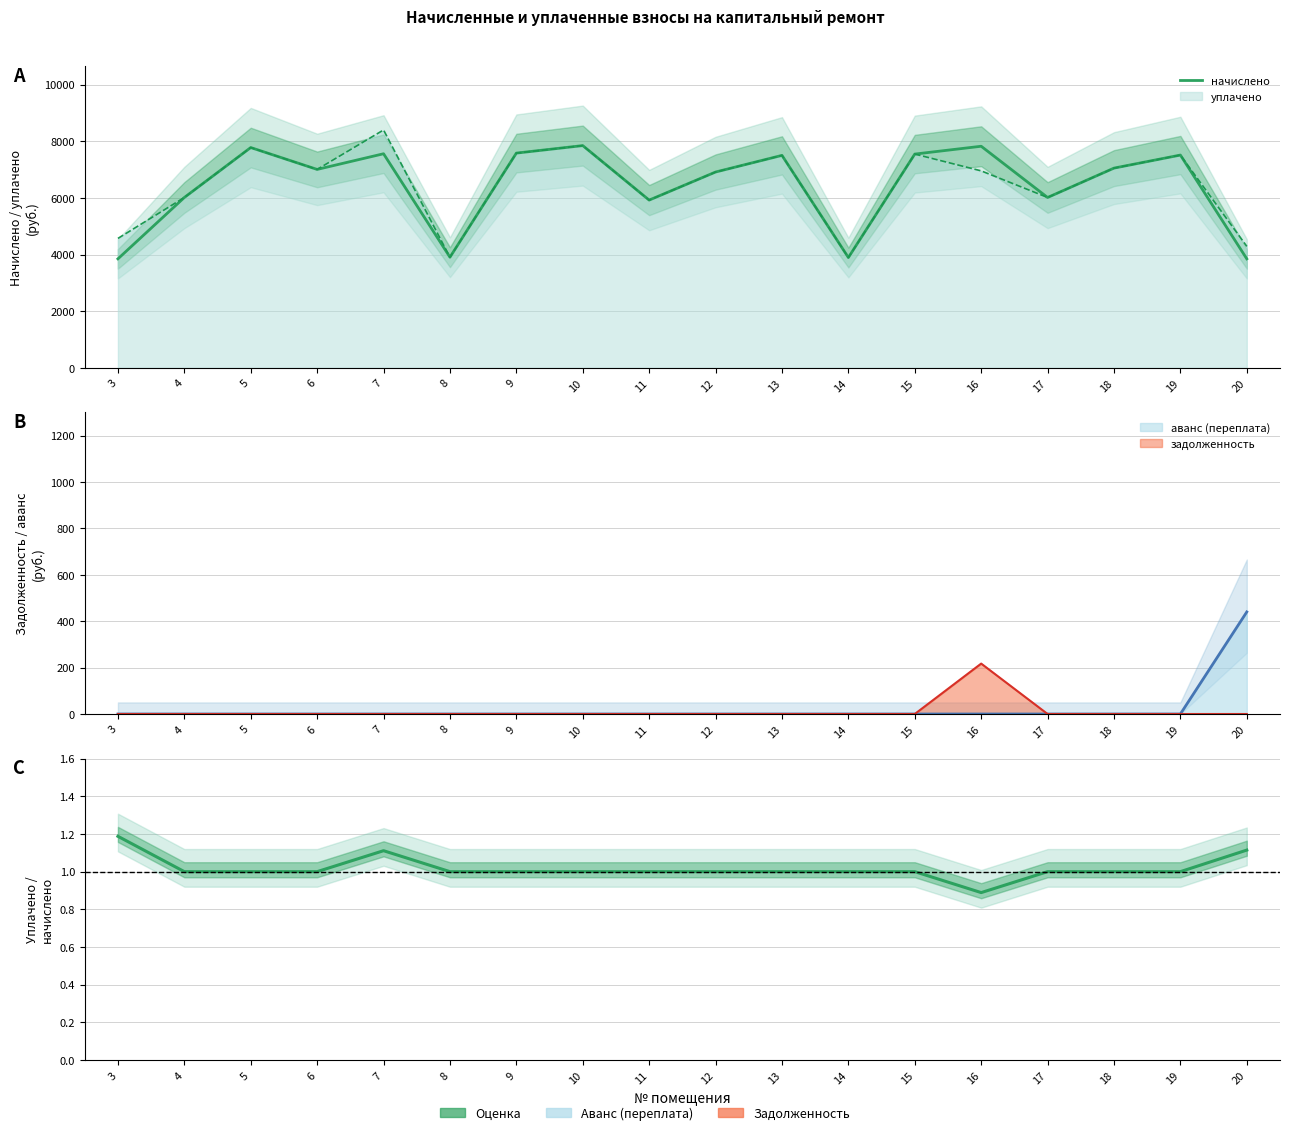

What is the value of the 13th point from the left?

7545.6